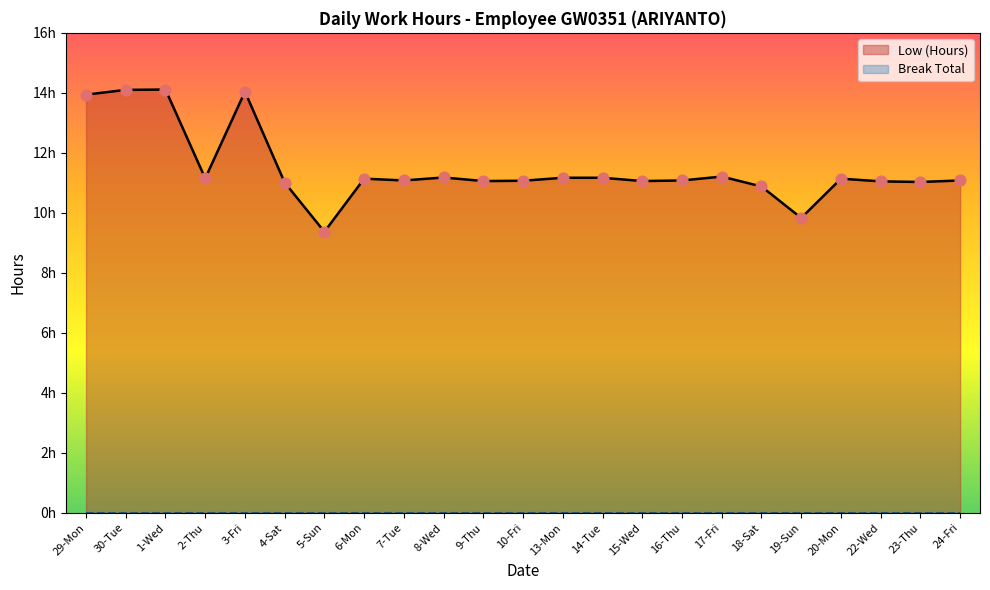

What is the ratio of the value at 29-Mon to the value at 10-Fri?

1.3